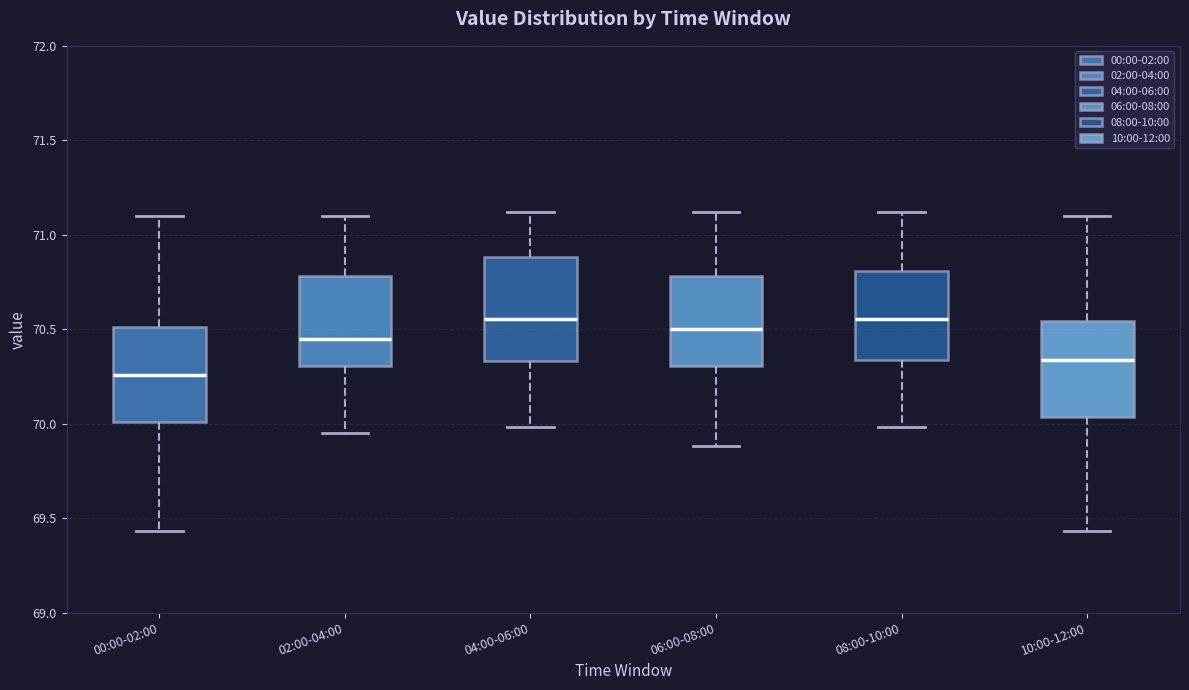

Reading left to right, transcribe this box plot: for each box, give where its median line is, the range the box spans, and where its two whiskers end, as read against the y-axis. The values are not printed on the chart, so give them approximately, as read against the axis.

00:00-02:00: median 70.25, box 70.00 to 70.50, whiskers 69.45 to 71.10
02:00-04:00: median 70.45, box 70.30 to 70.80, whiskers 69.95 to 71.10
04:00-06:00: median 70.55, box 70.35 to 70.90, whiskers 70.00 to 71.10
06:00-08:00: median 70.50, box 70.30 to 70.80, whiskers 69.90 to 71.10
08:00-10:00: median 70.55, box 70.35 to 70.80, whiskers 70.00 to 71.10
10:00-12:00: median 70.35, box 70.05 to 70.55, whiskers 69.45 to 71.10